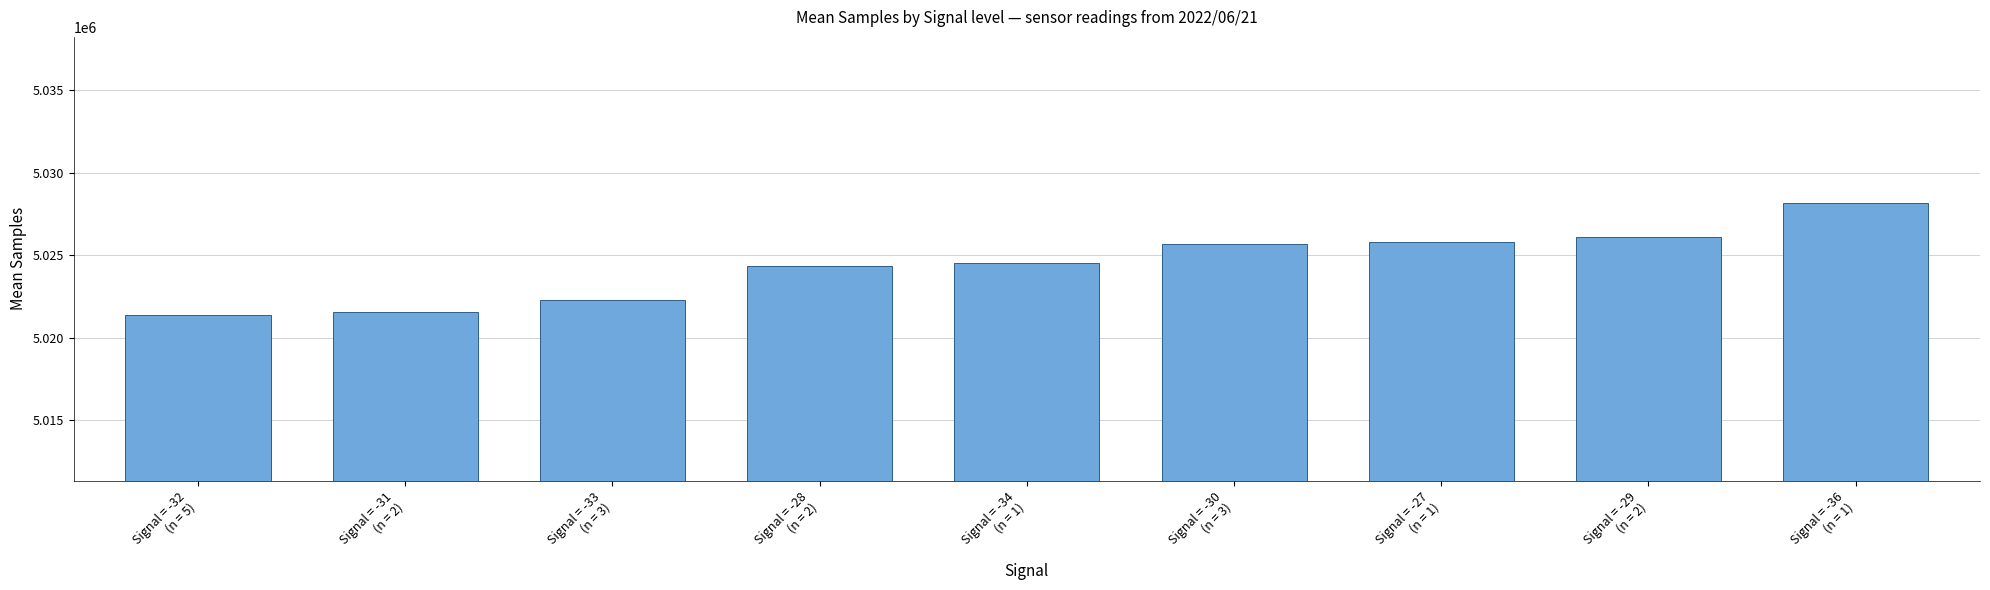

What is the sum of the values at Signal = -34
(n = 1) and Signal = -28
(n = 2)?

10048893.5